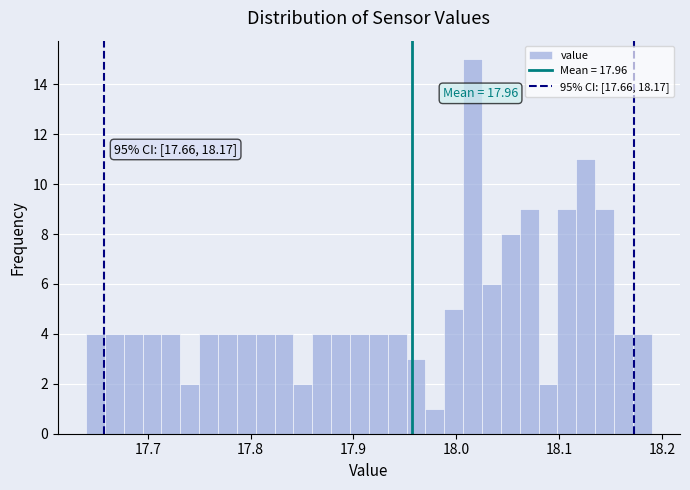

Read against the x-axis, roughly where is the centre of the tallest bar?

18.02